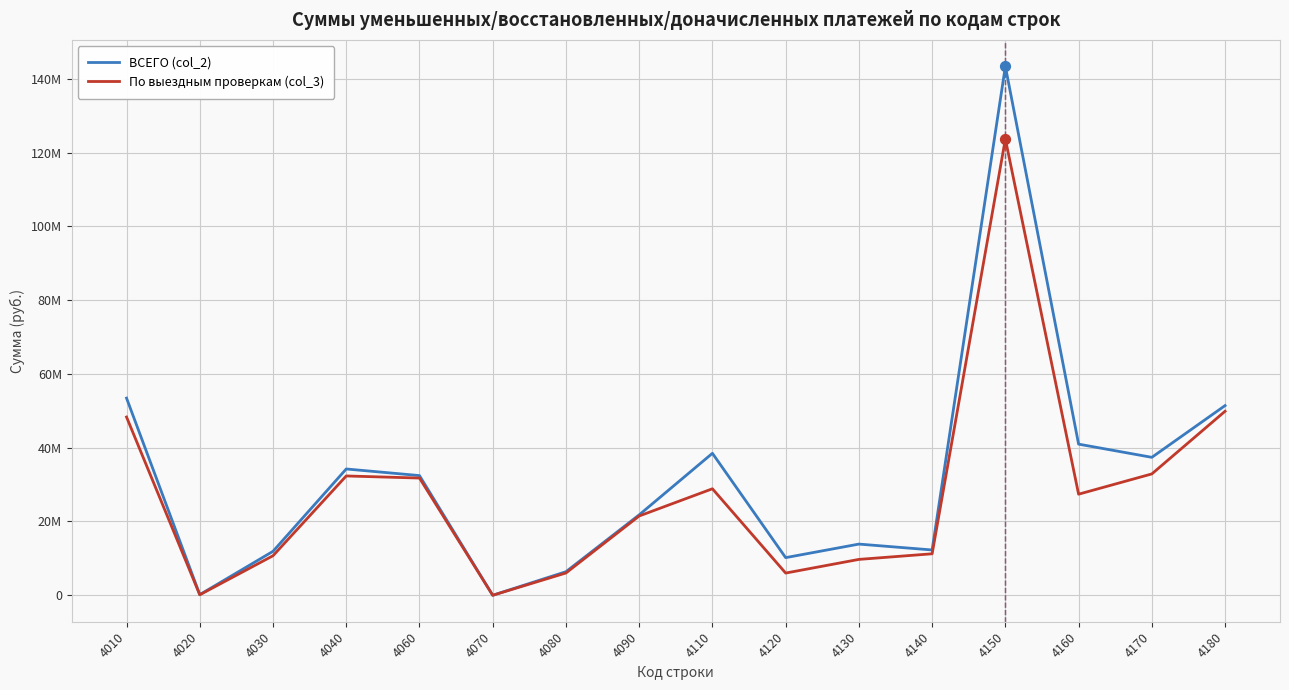

What are all the series names shown in the legend?

ВСЕГО (col_2), По выездным проверкам (col_3)